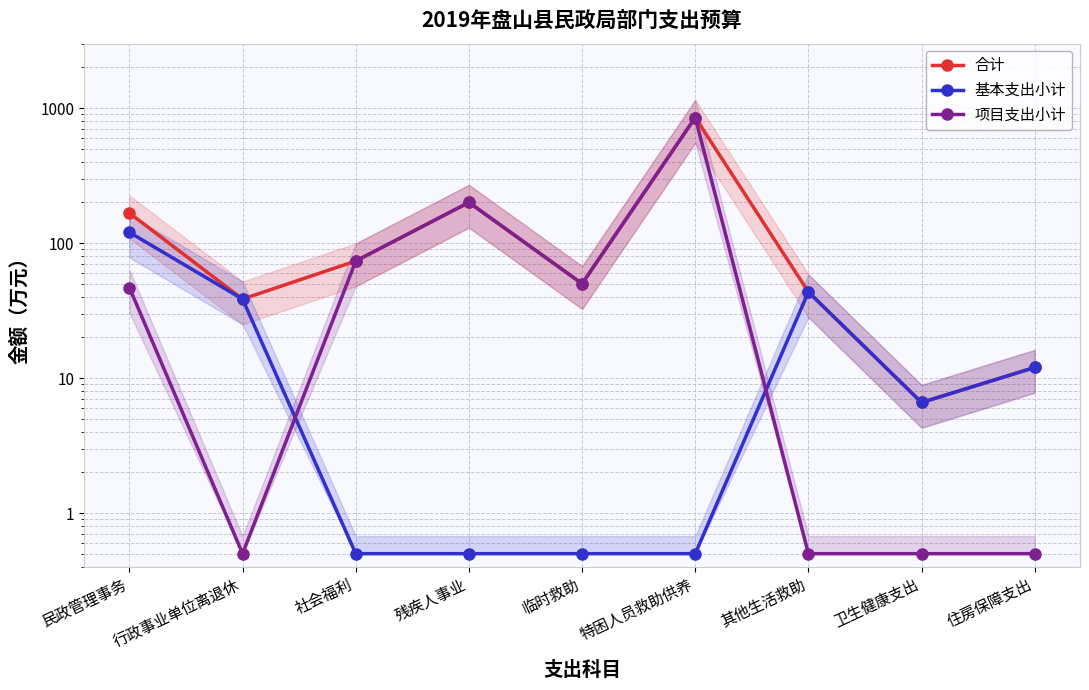

What is the label of the 6th point from the left?

特困人员救助供养